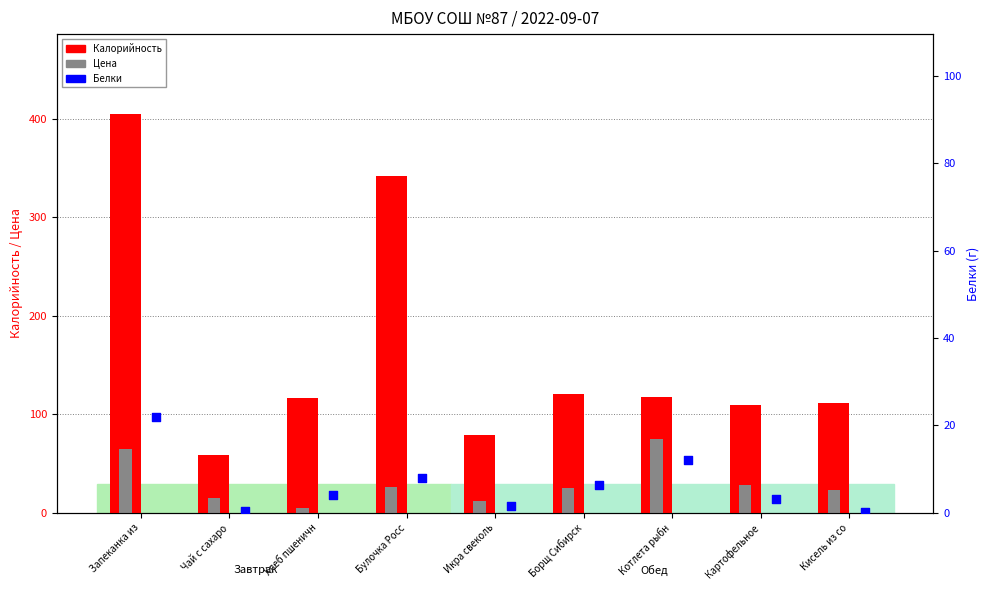

Which series reaches the minimum Y coordinate?

Белки